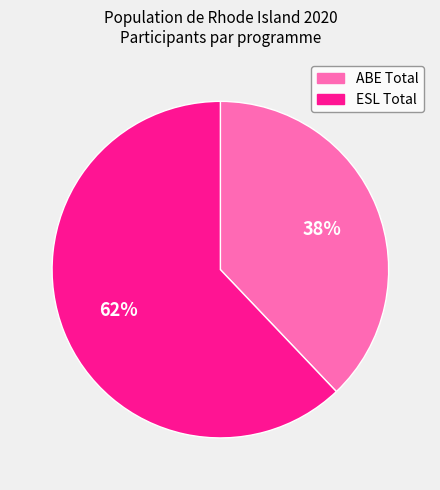

Do ESL Total and ABE Total together represent more than half of the pie?

Yes